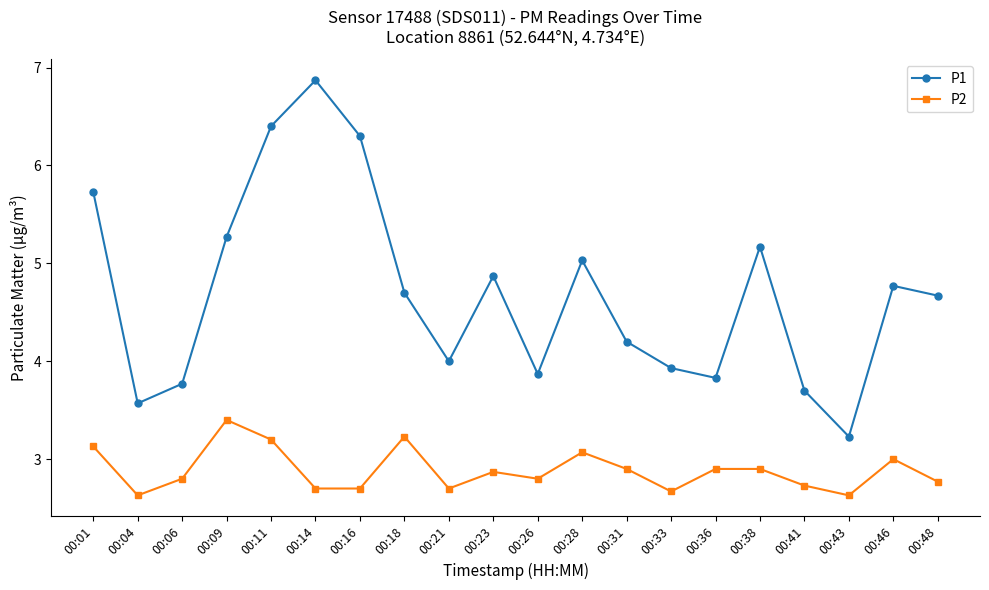

Reading left to right, what are all the values shown in this chart?

P1: 5.7	3.6	3.8	5.3	6.4	6.9	6.3	4.7	4.0	4.9	3.9	5.0	4.2	3.9	3.8	5.2	3.7	3.2	4.8	4.7
P2: 3.1	2.6	2.8	3.4	3.2	2.7	2.7	3.2	2.7	2.9	2.8	3.1	2.9	2.7	2.9	2.9	2.7	2.6	3.0	2.8